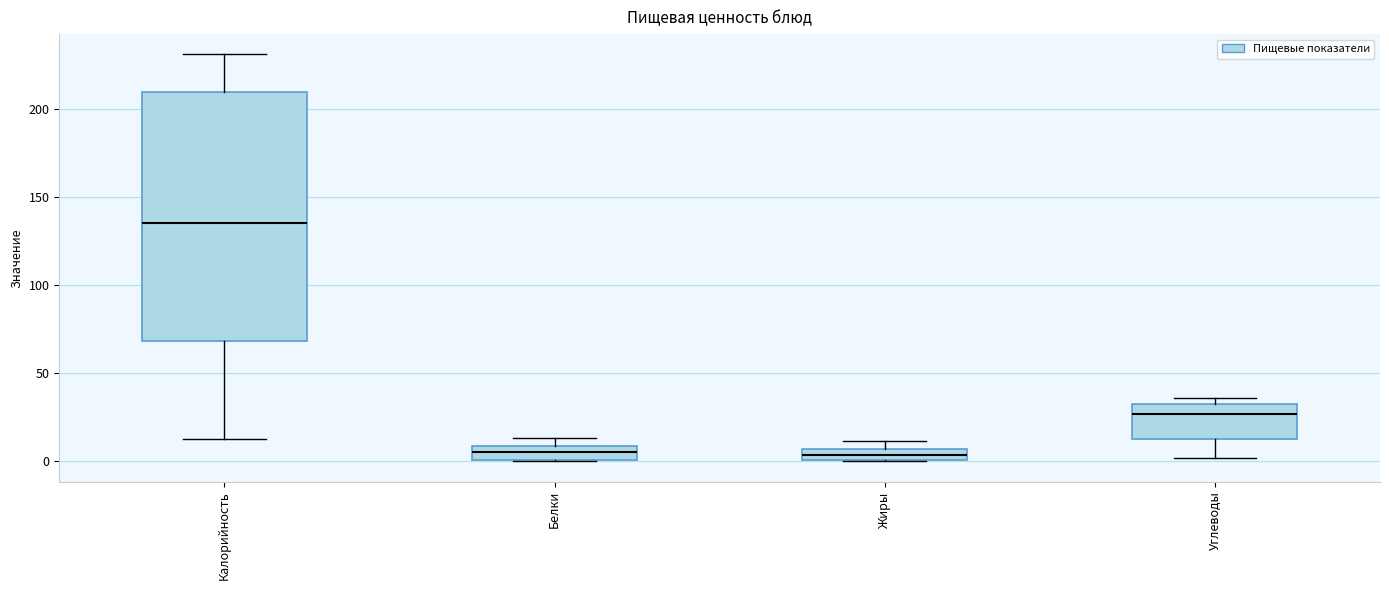

Where is the lower edge of the box for Жиры on the y-axis? The values are not printed on the chart, so give them approximately, as read against the axis.

0